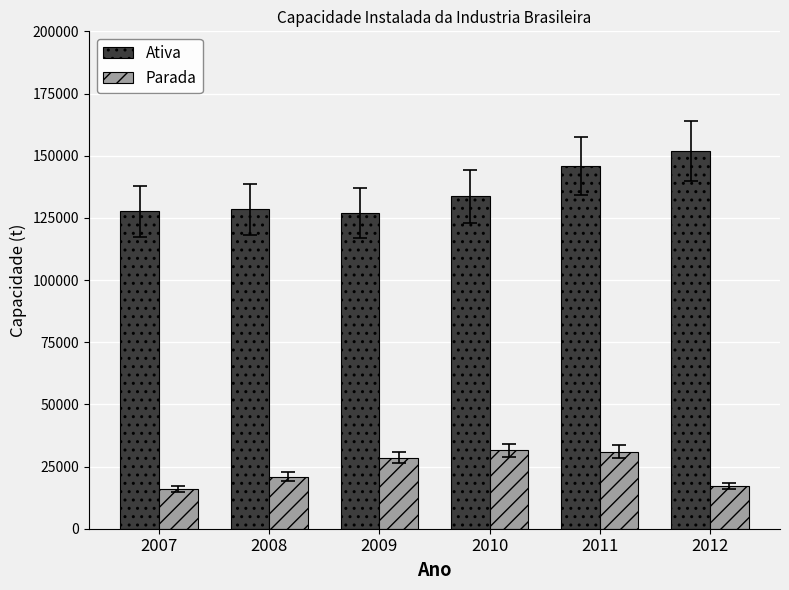

What is the average value of the Parada series?

24180